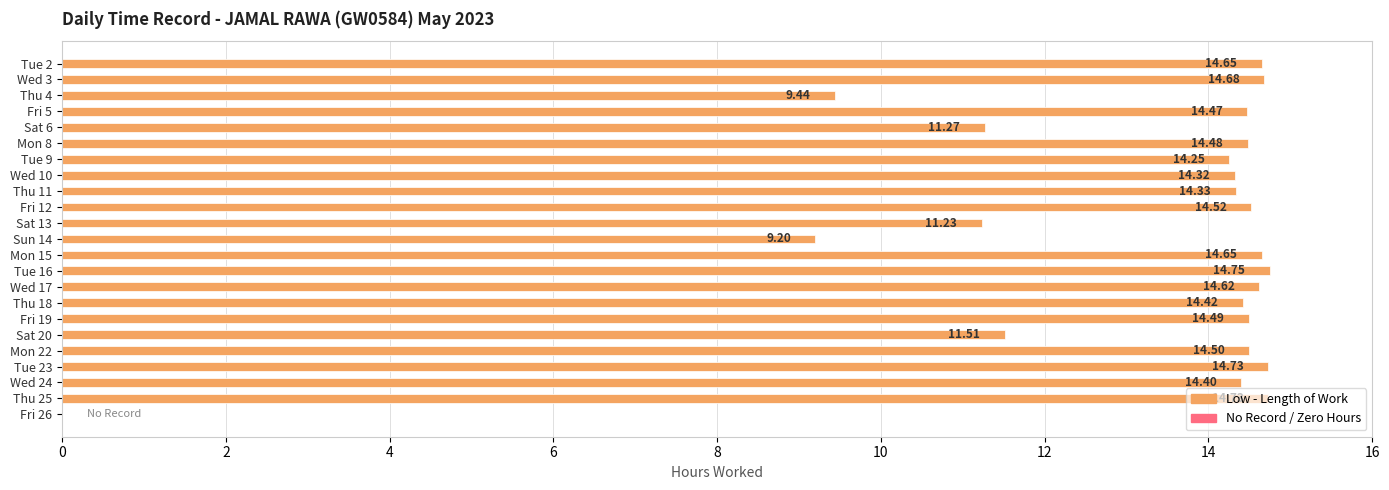

What is the sum of all values?

299.6